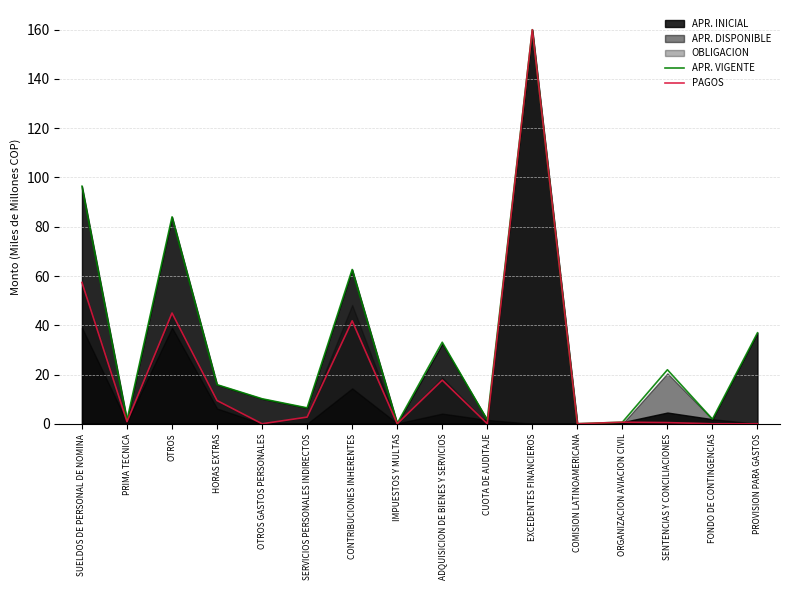

Which series has the widest spread of values?

PAGOS